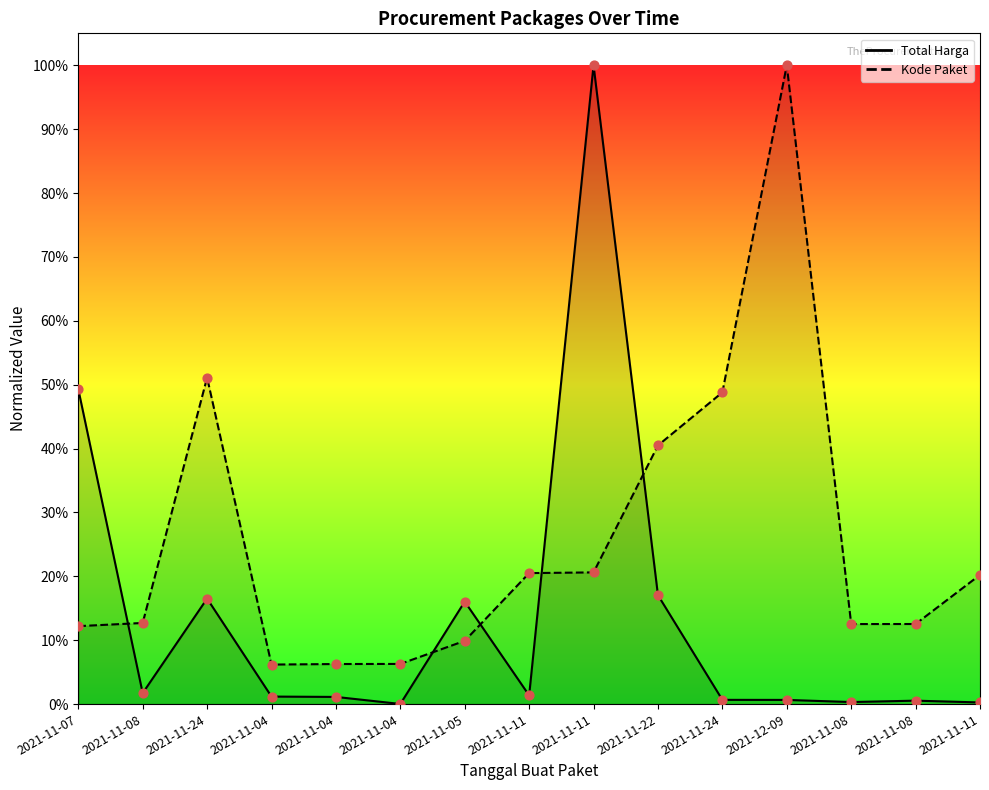

Is the value of Total Harga at 2021-11-05 greater than the value of Kode Paket at 2021-11-08?

Yes